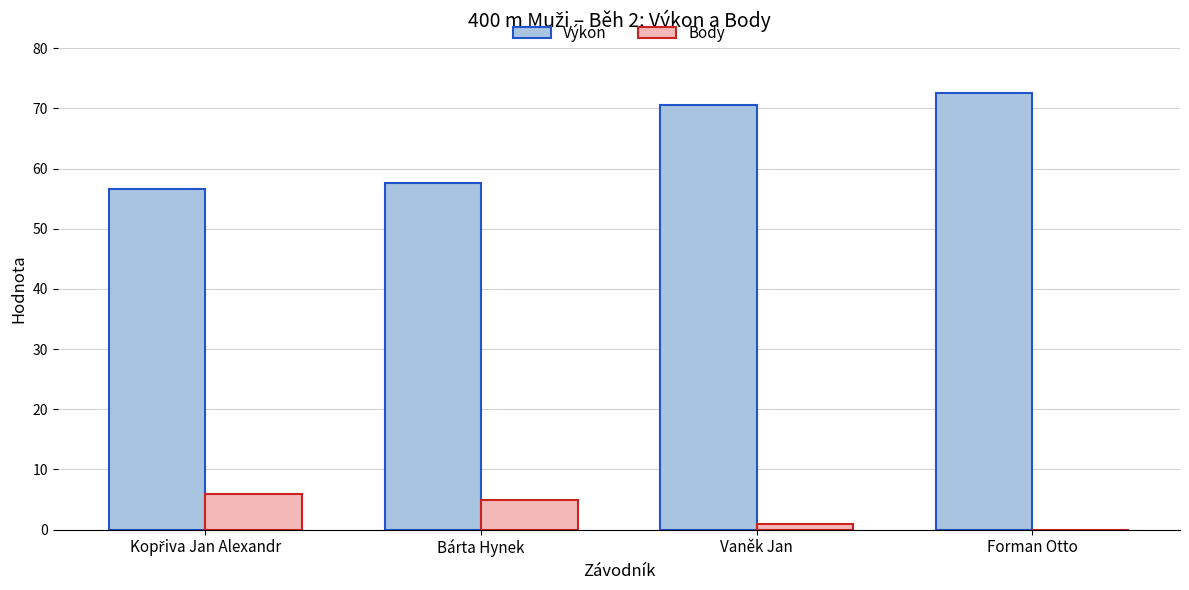

Is the value of Výkon at Forman Otto greater than the value of Body at Vaněk Jan?

Yes